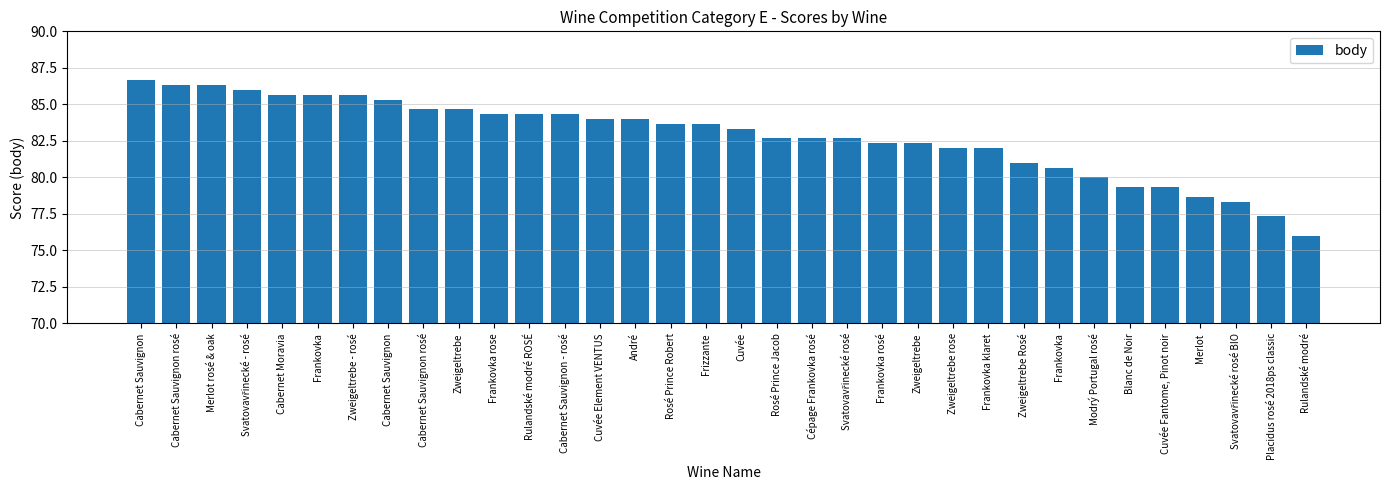

What is the label of the 34th bar from the right?

Cabernet Sauvignon